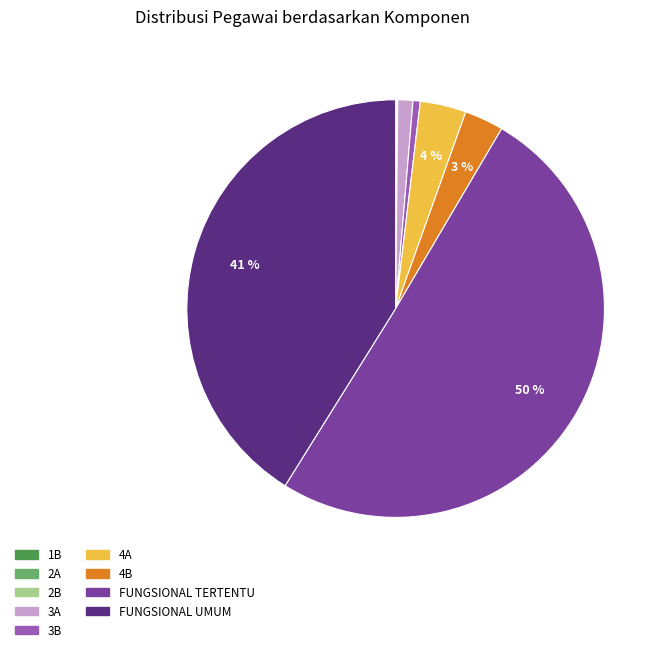

To the nearest percent, what is the average slice percentage?

11%